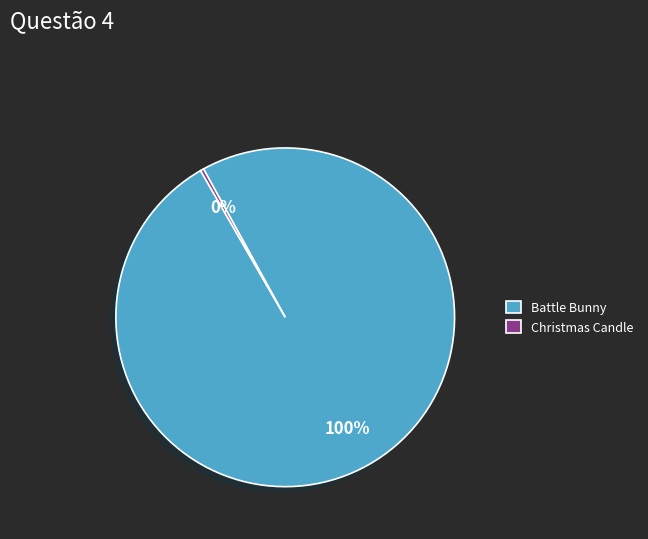

Between Battle Bunny and Christmas Candle, which is larger?

Battle Bunny